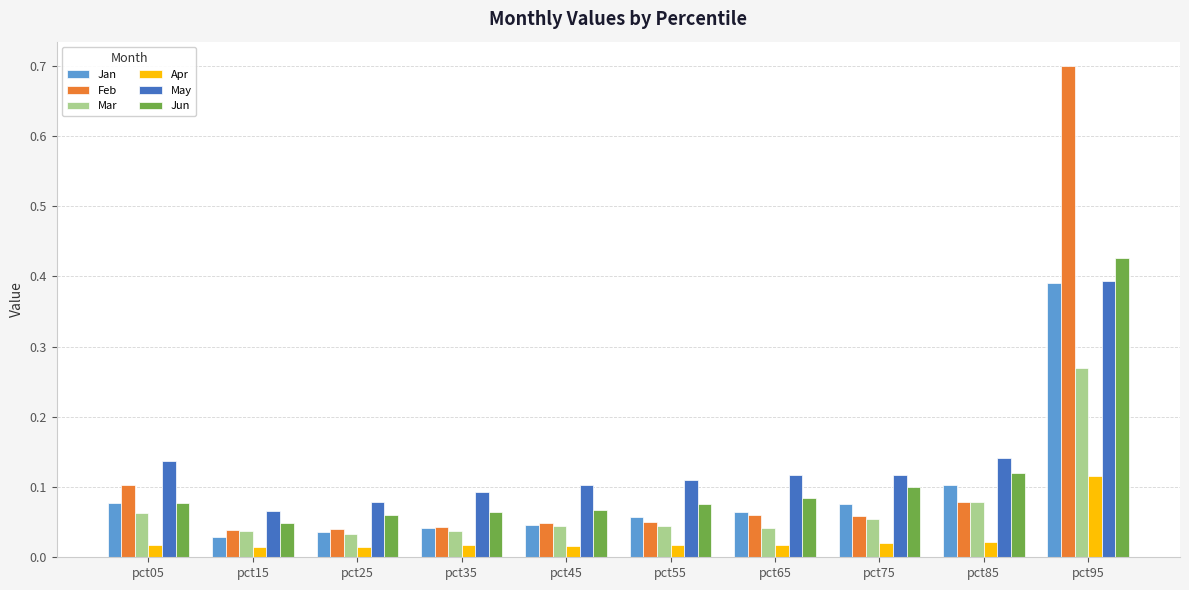

The Jun series shows 0.4 at pct95. True or false?

True